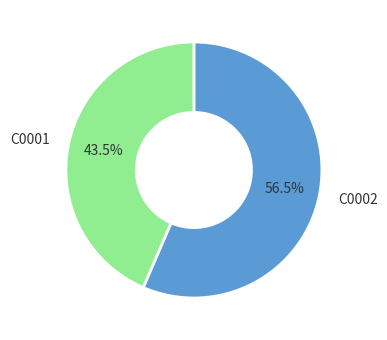

What percentage do C0002 and C0001 together represent?

100.0%